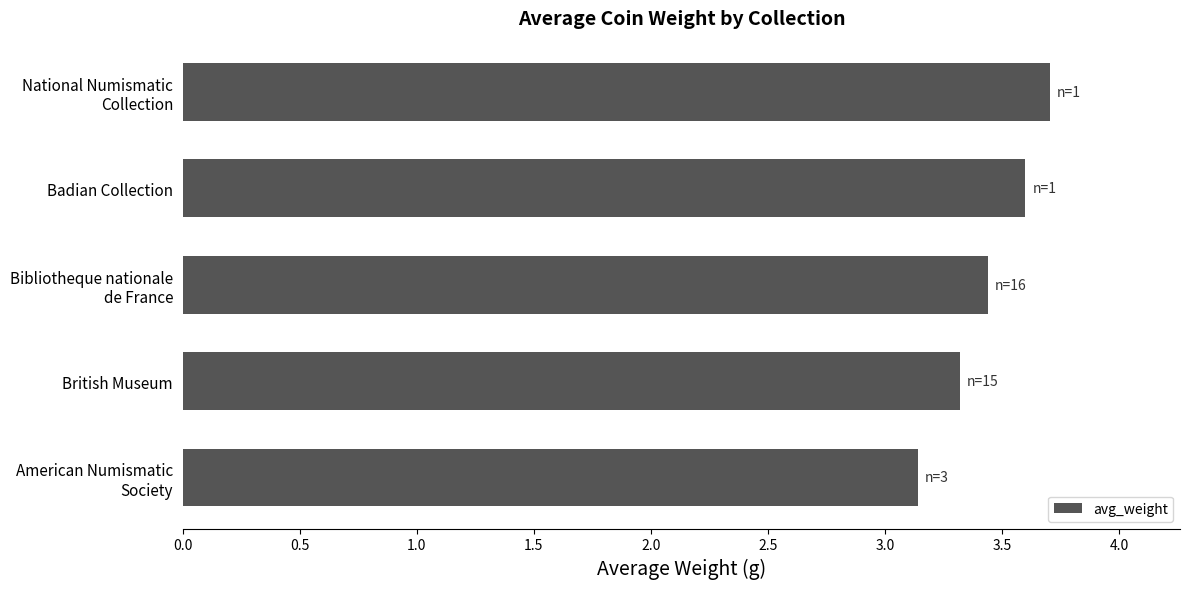

Read the value at British Museum.

3.3